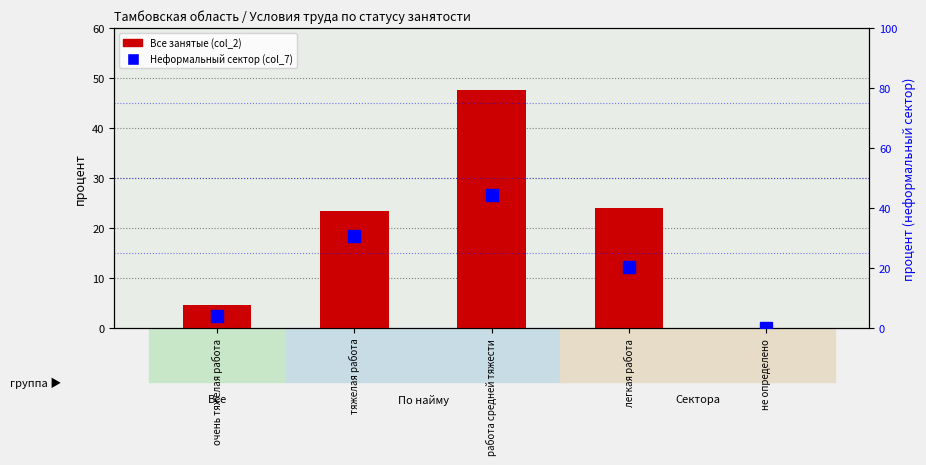

Reading right to left, transcribe all the data shown in this chart.

Все занятые (col_2): не определено=0.2	легкая работа=24.1	работа средней тяжести=47.6	тяжелая работа=23.4	очень тяжелая работа=4.8
Неформальный сектор (col_7): не определено=0.0	легкая работа=20.5	работа средней тяжести=44.6	тяжелая работа=30.9	очень тяжелая работа=4.1